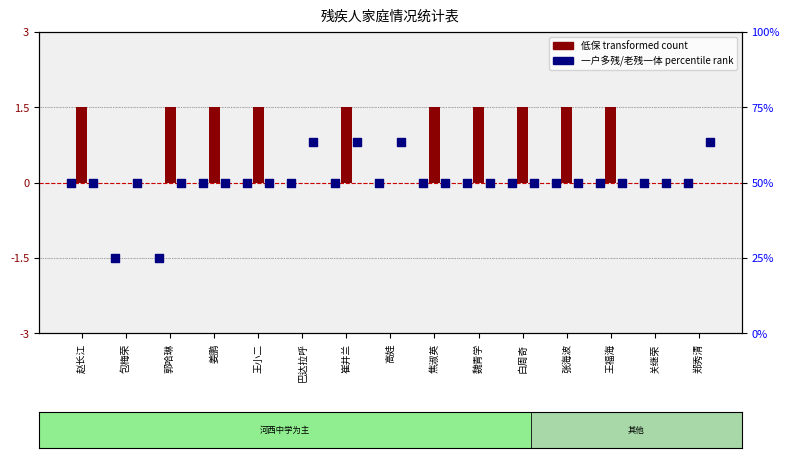

Which series has the largest total across all categories?

低保 (transformed count)